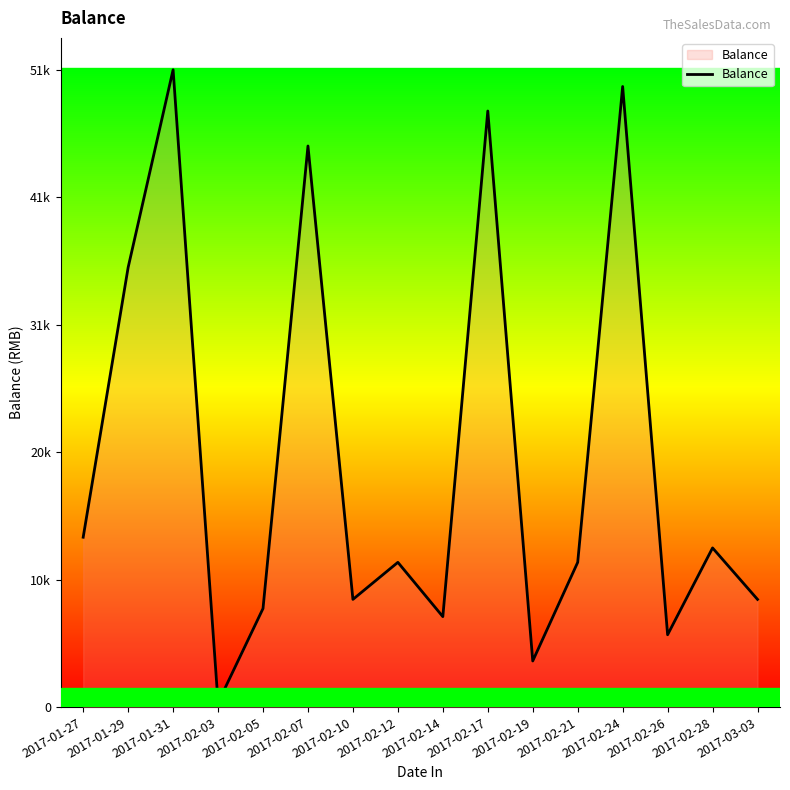

What value does the data have at 2017-02-07?

45570